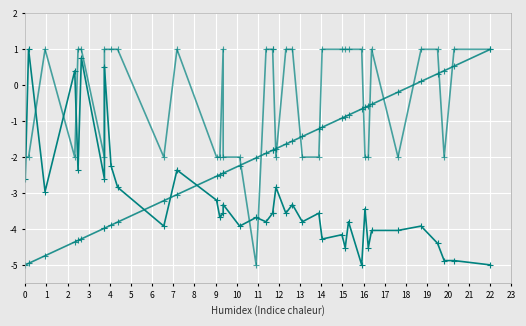

True or false: BME280_humidity and BME280_temperature cross at least once.

True